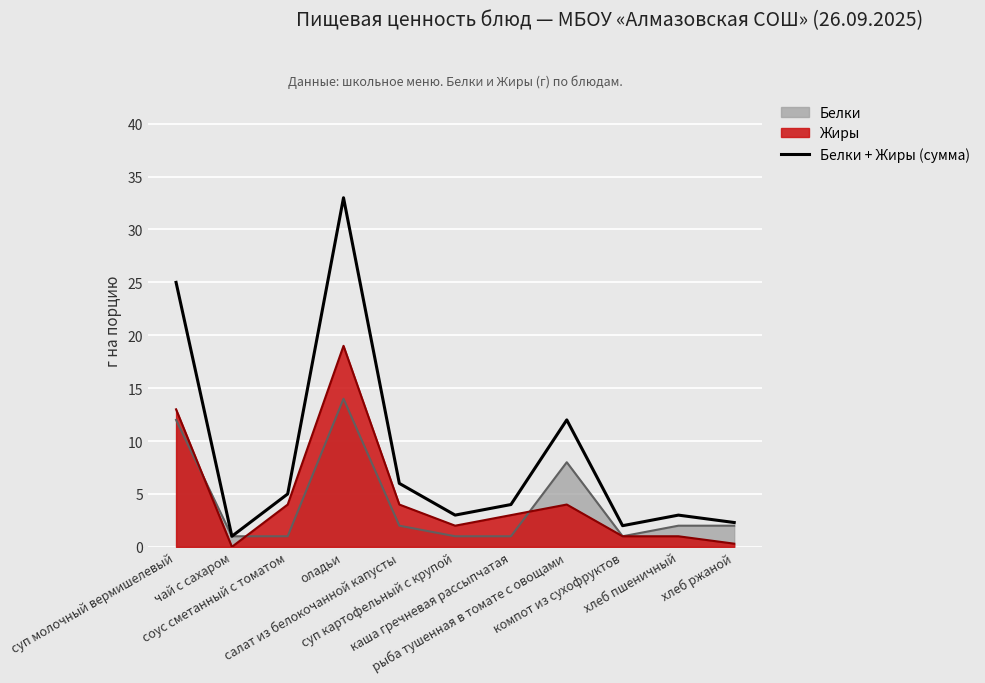

What is the difference between the maximum and minimum values?

32.0